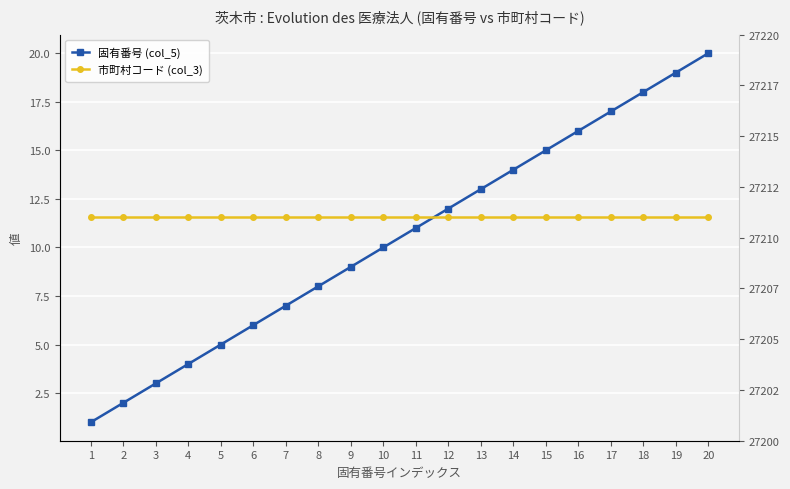

List the labels in order of 固有番号 (col_5) value, largest first.

20, 19, 18, 17, 16, 15, 14, 13, 12, 11, 10, 9, 8, 7, 6, 5, 4, 3, 2, 1